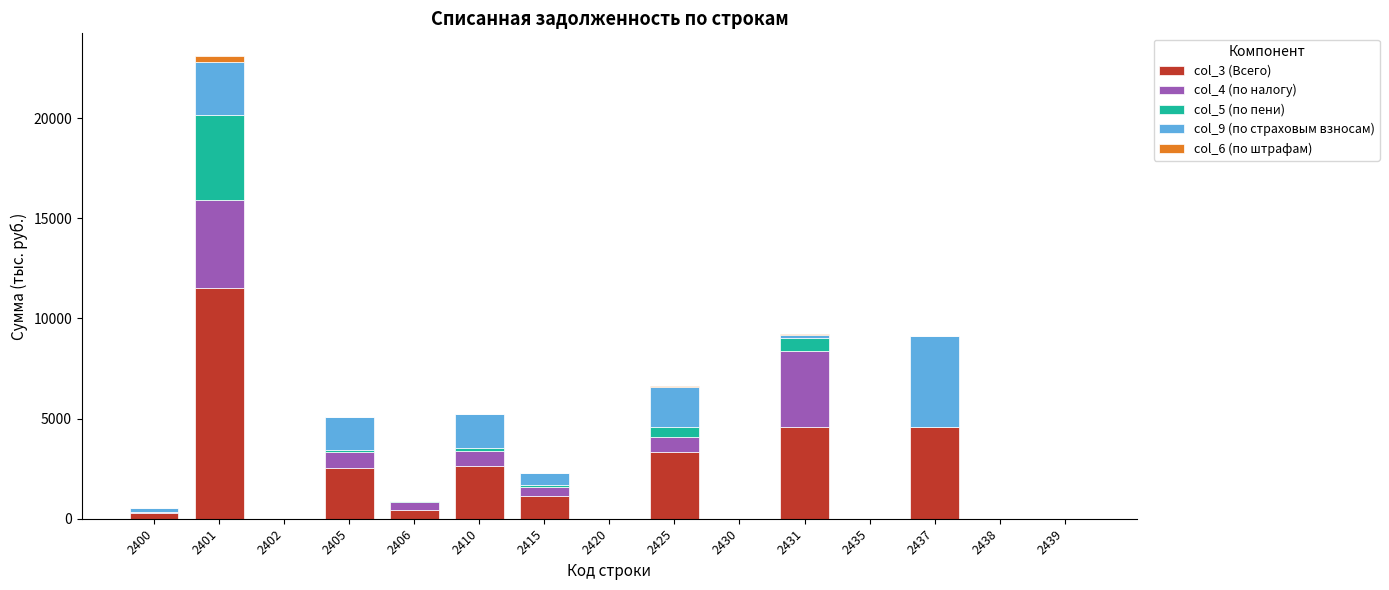

At which category is the sum across all series the highest?

2401